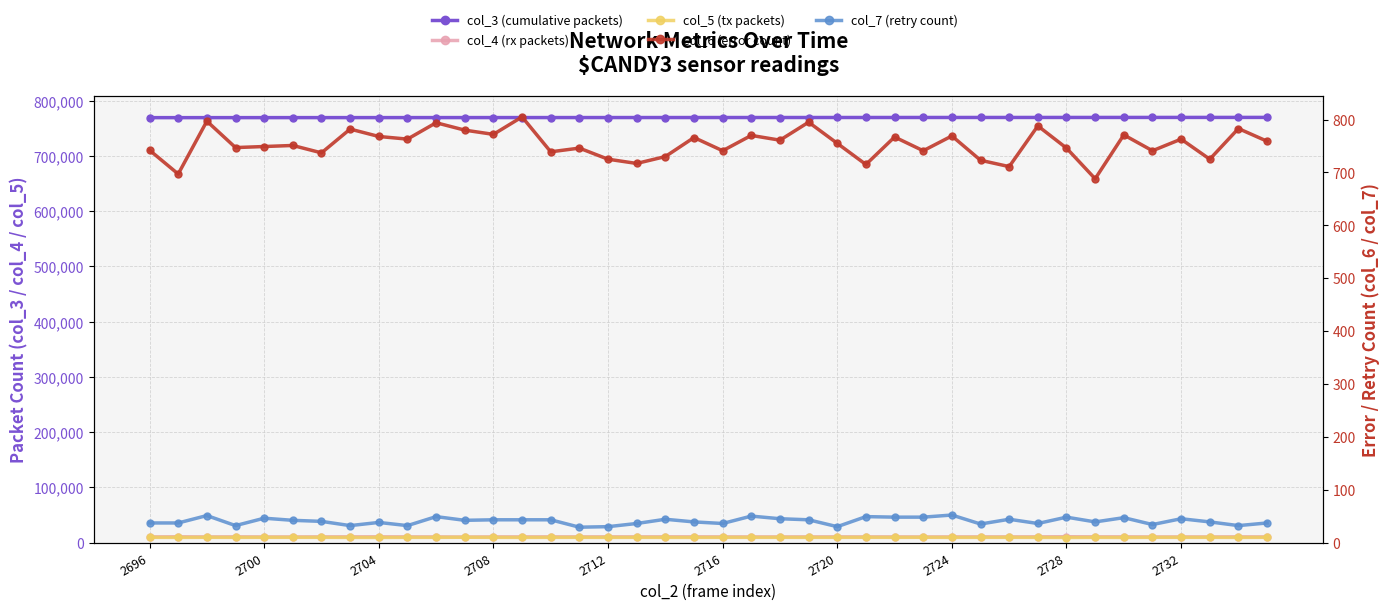

What is the difference between the second highest and second lowest values in the col_3 (cumulative packets) series?

418